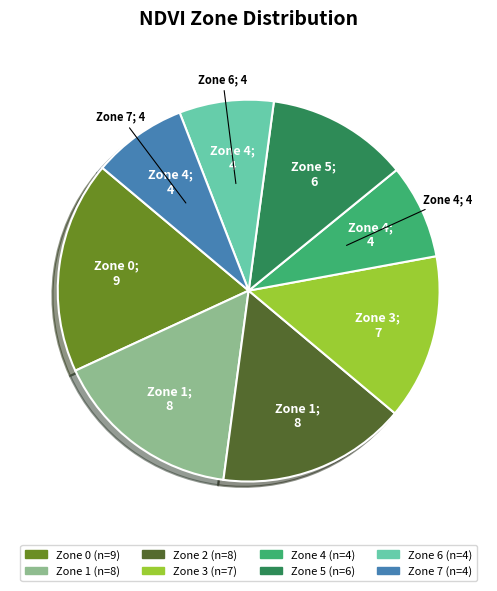

Combined, do Zone 2 and Zone 5 account for over 50%?

No